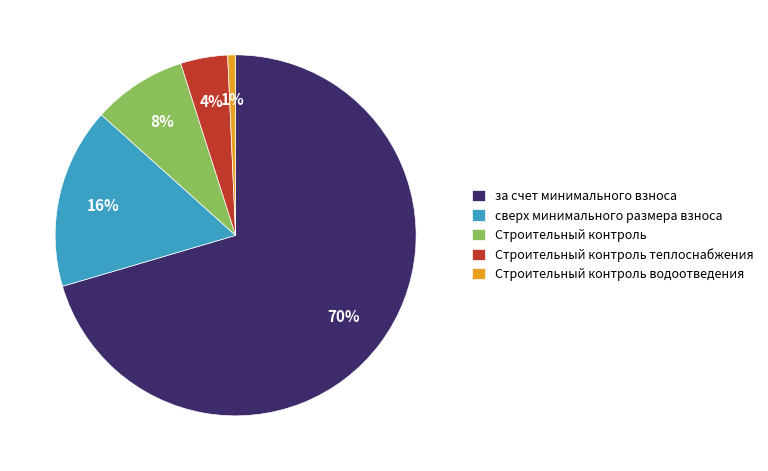

Between за счет минимального взноса and сверх минимального размера взноса, which is larger?

за счет минимального взноса